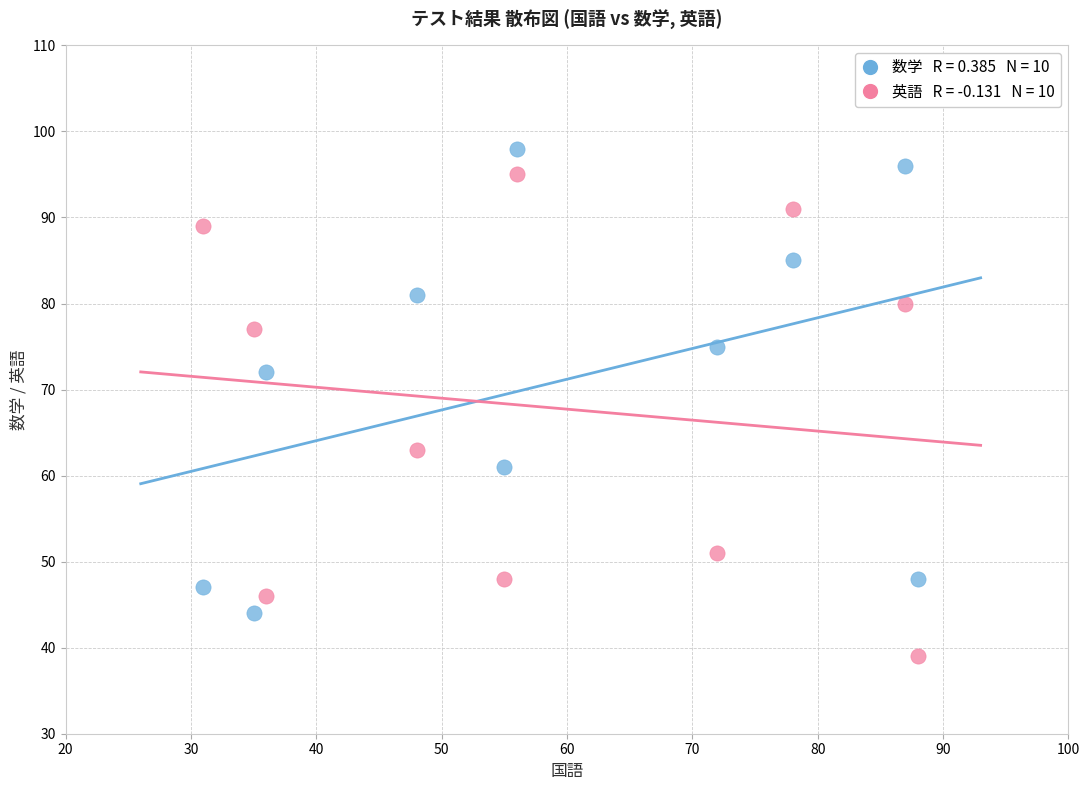

Across all series, what Y value is closest to 68?

72